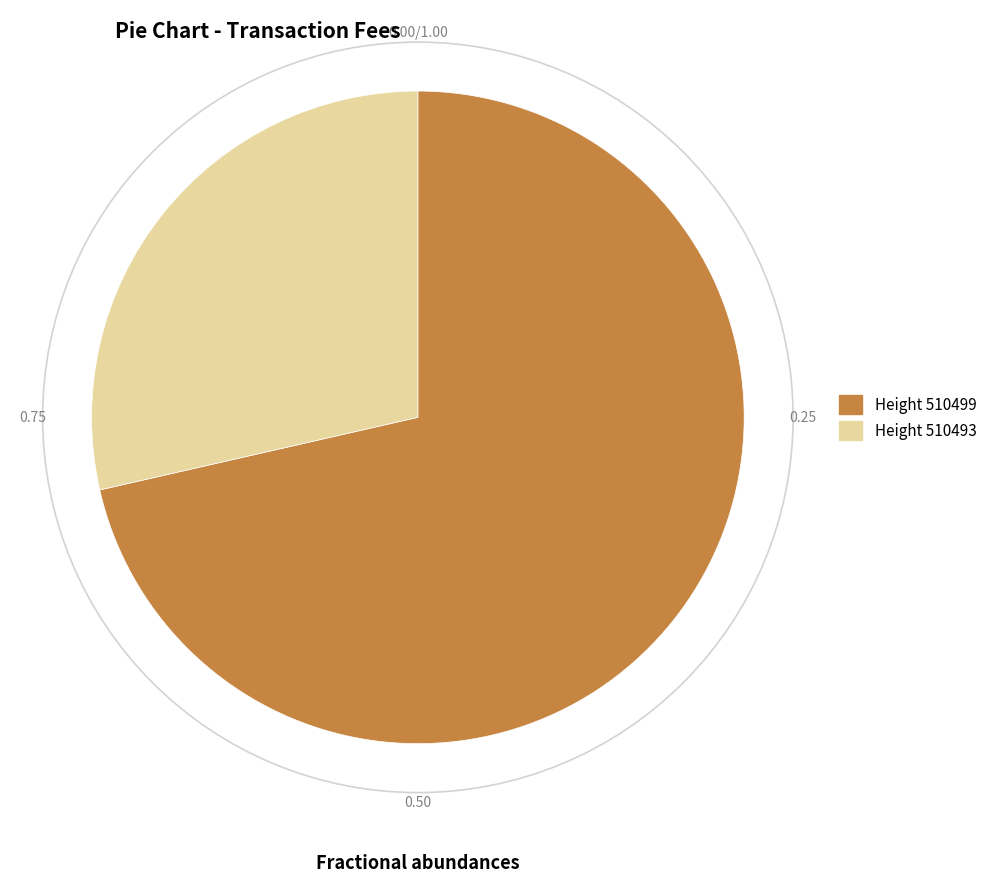

Rank the categories by value from highest to lowest.

Height 510499, Height 510493